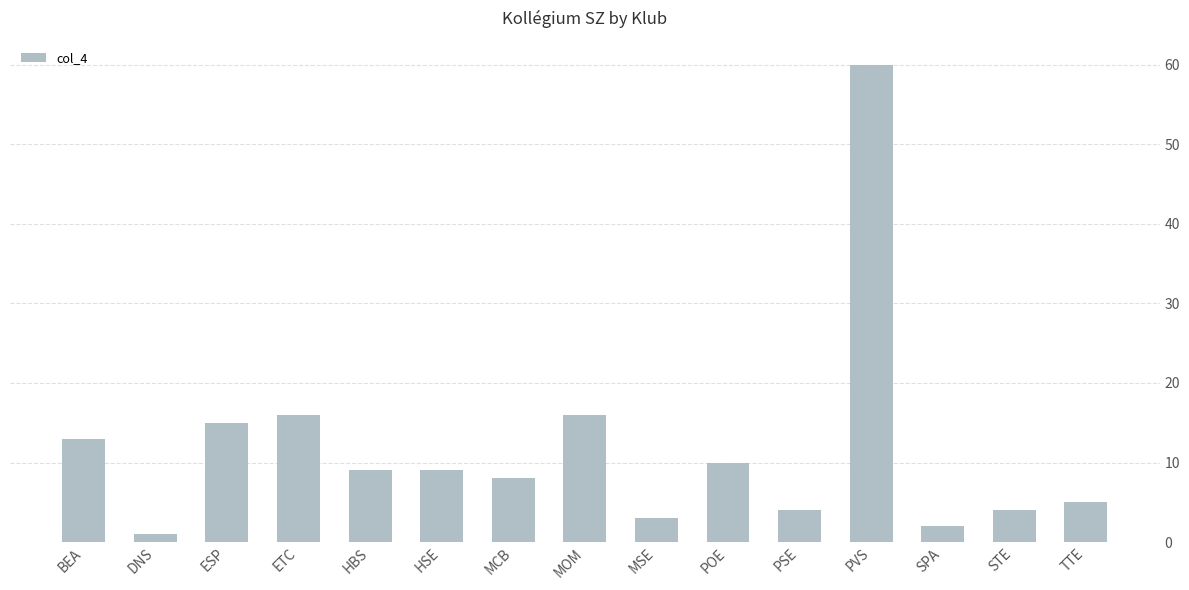

What is the sum of the values at PVS and SPA?

62